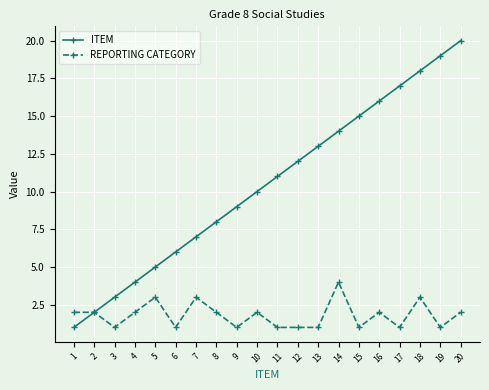

Rank the series at 12 from lowest to highest value.

REPORTING CATEGORY, ITEM